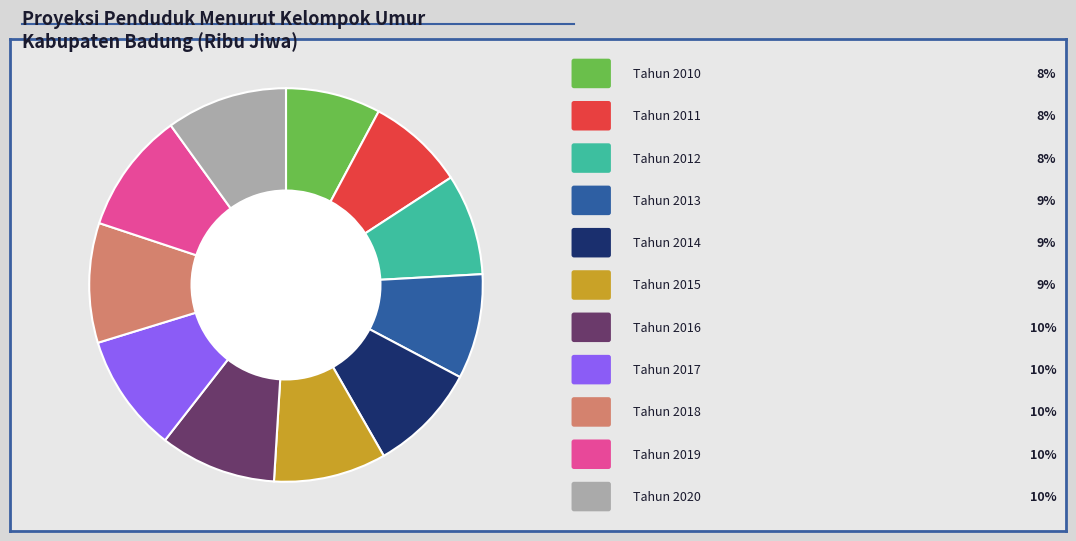

Does any single category account for the majority?

No